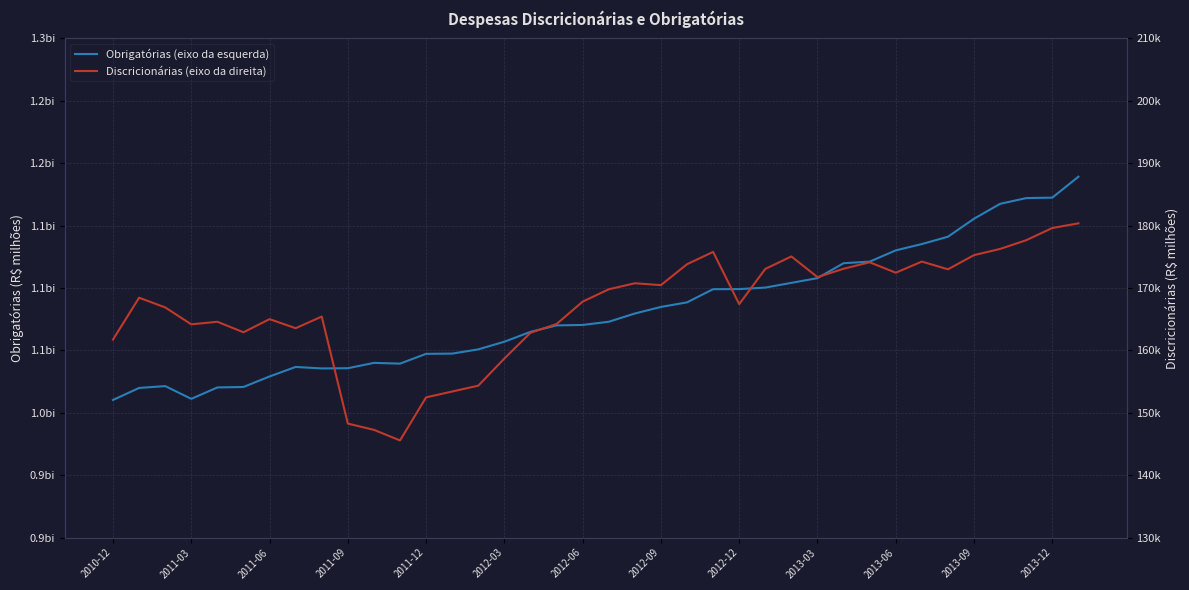

At how many categories does at least one series exceed 557497?

38